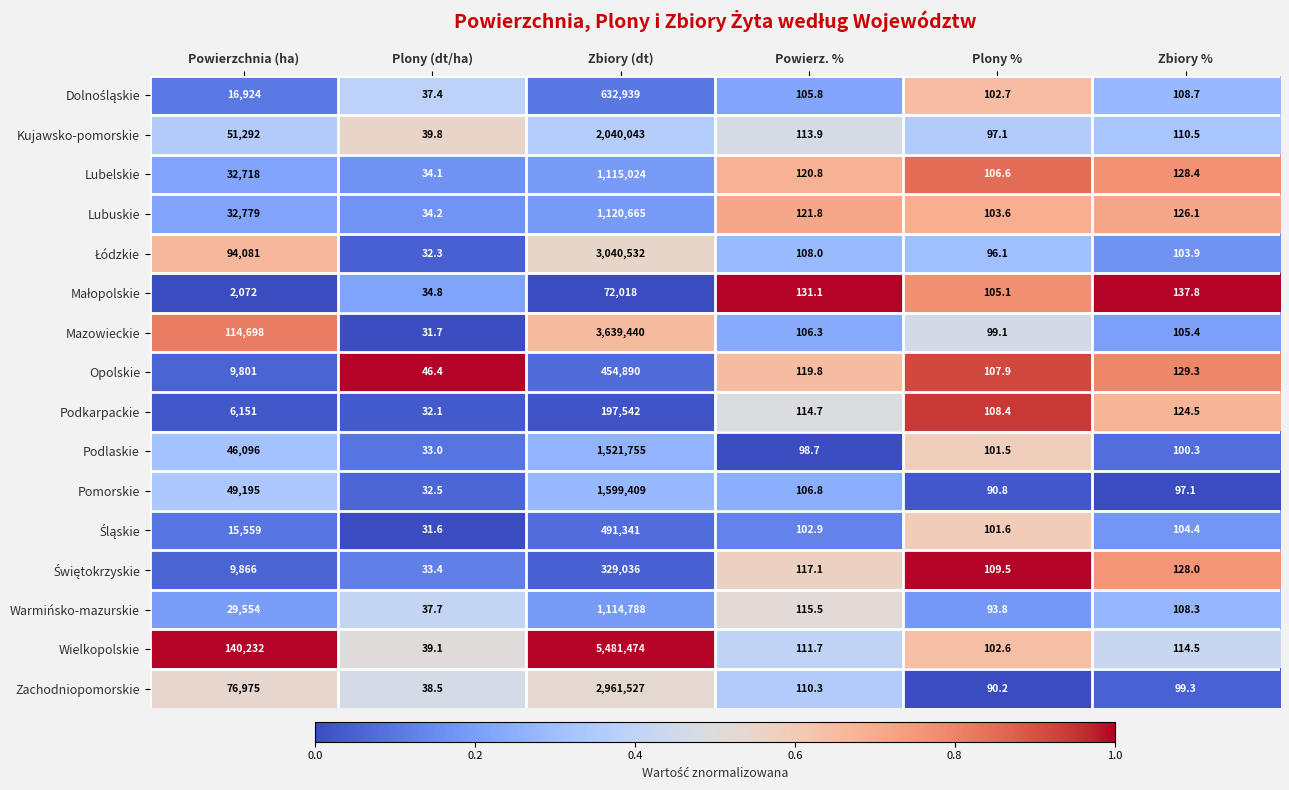

At which category does the chart reach its minimum across all series?

Plony (dt/ha)